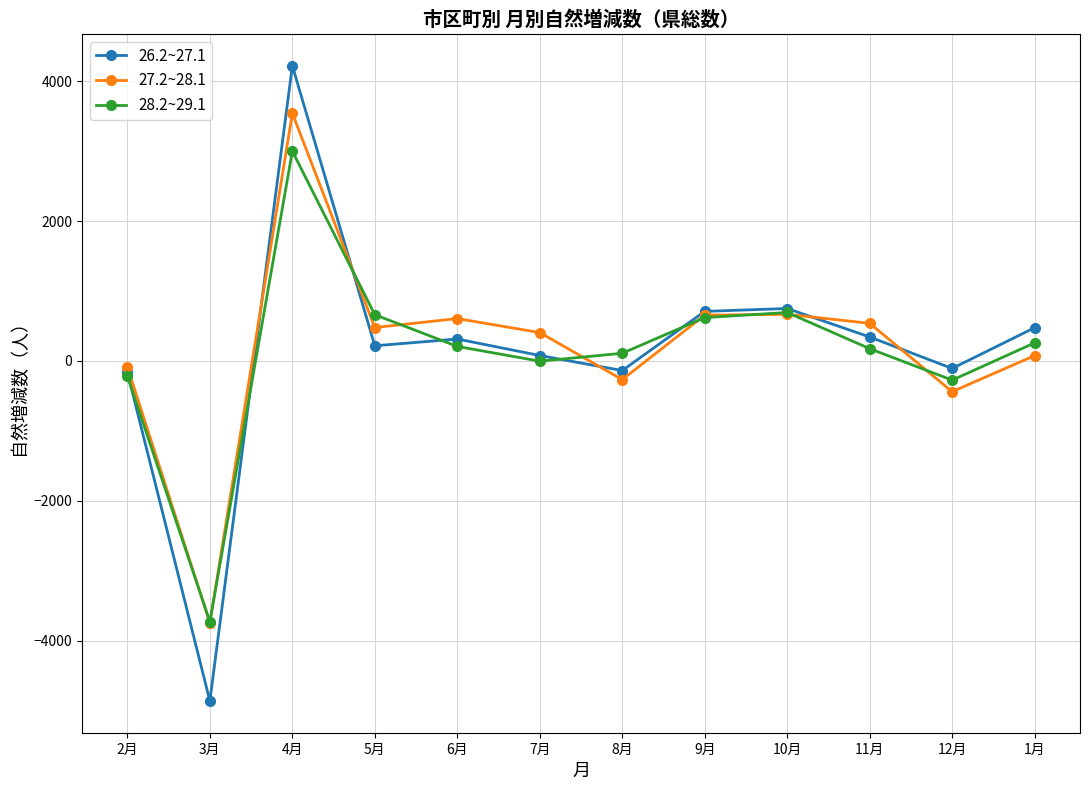

What is the label of the 10th point from the left?

11月